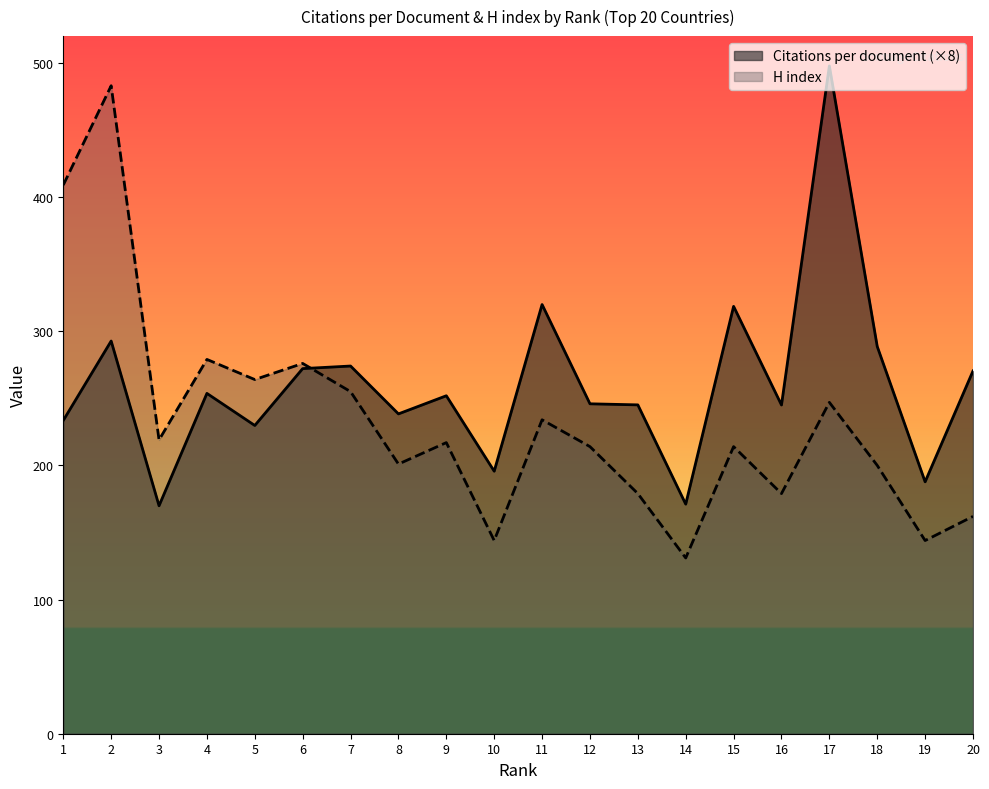

How many data points does each series have?

20